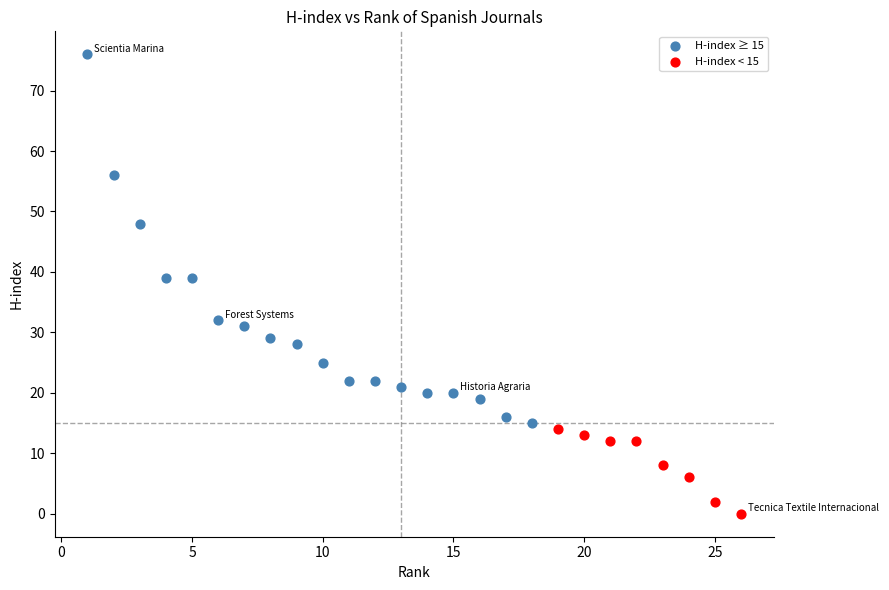

Which series reaches the maximum Y coordinate?

H-index ≥ 15